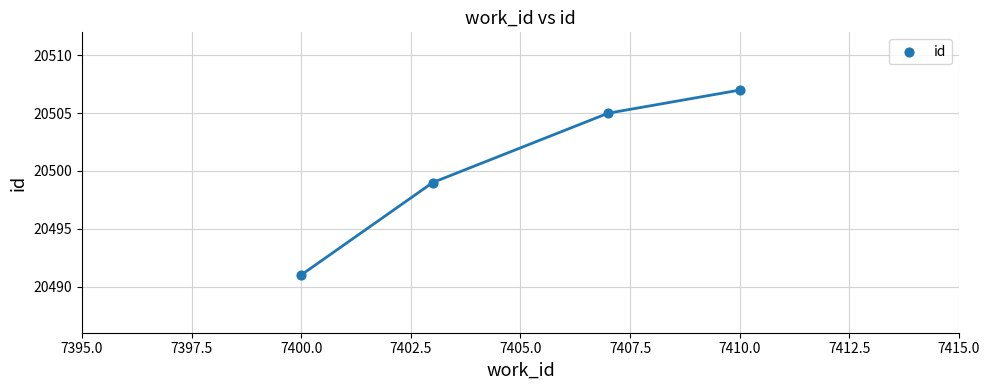

What is the average X value?

7405